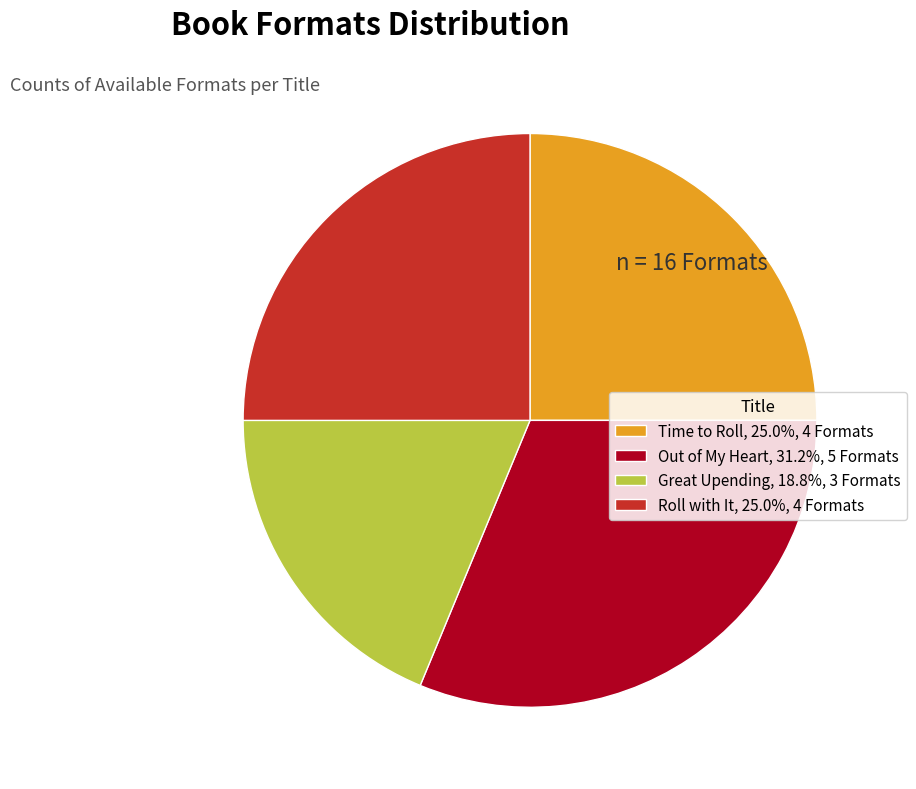

Do Time to Roll, 25.0%, 4 Formats and Out of My Heart, 31.2%, 5 Formats together represent more than half of the pie?

Yes